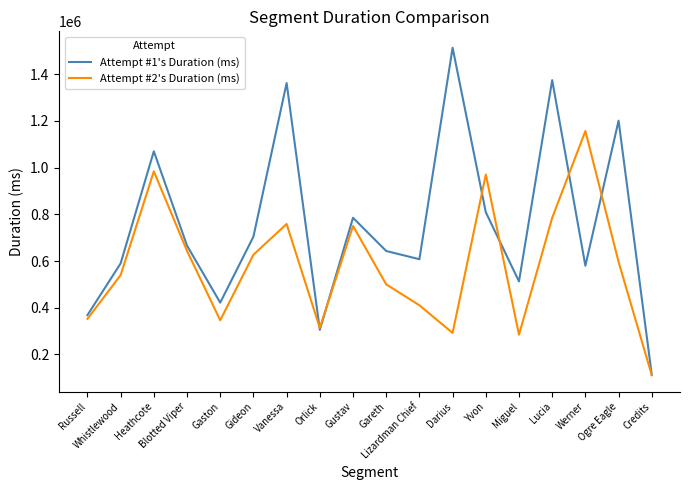

Which series changed the most between Whistlewood and Orlick?

Attempt #1's Duration (ms)